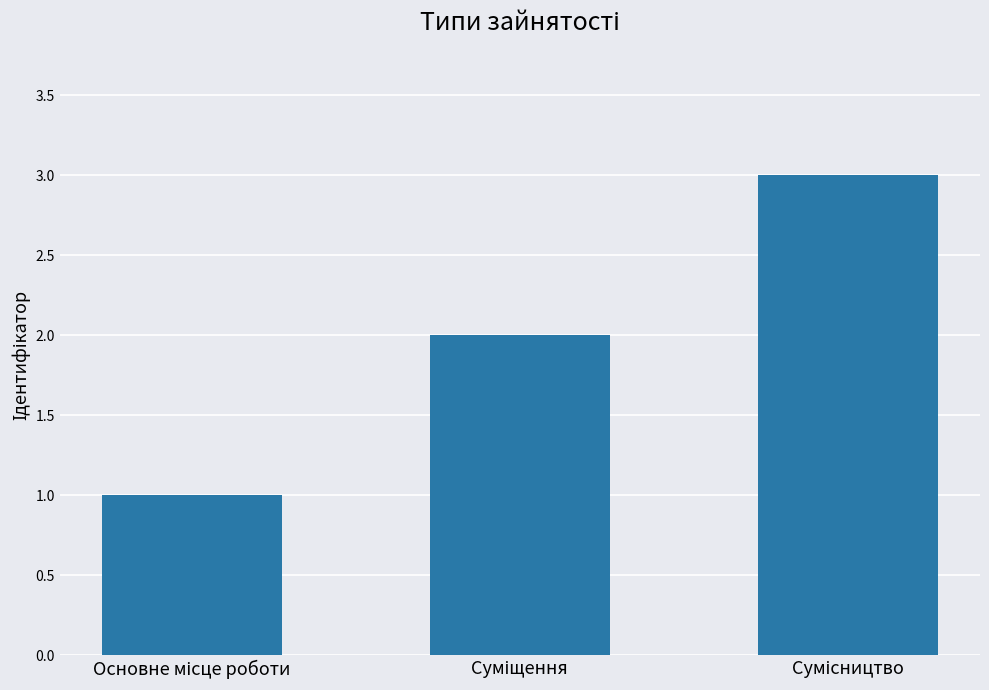

What is the sum of all values?

6